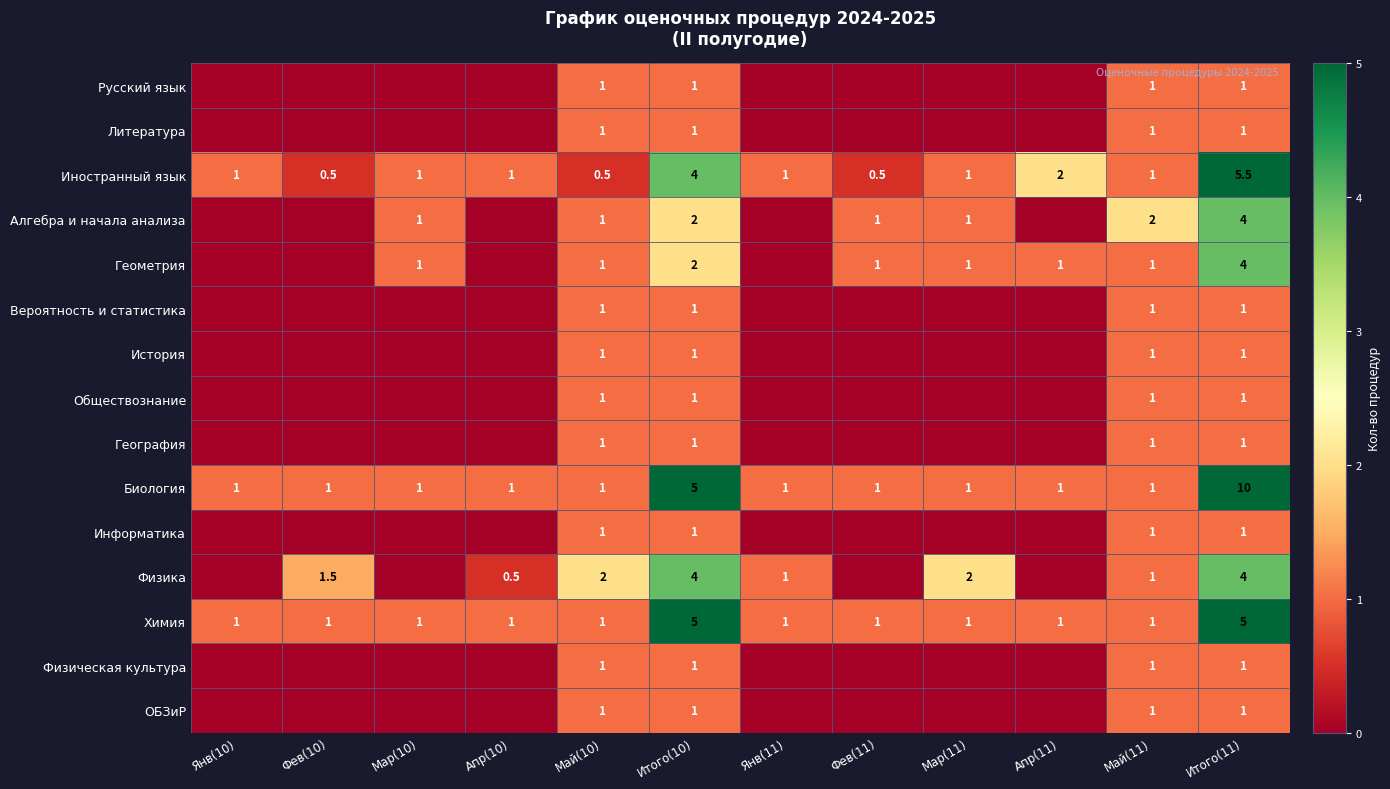

How many data points in Химия are above 1?

2